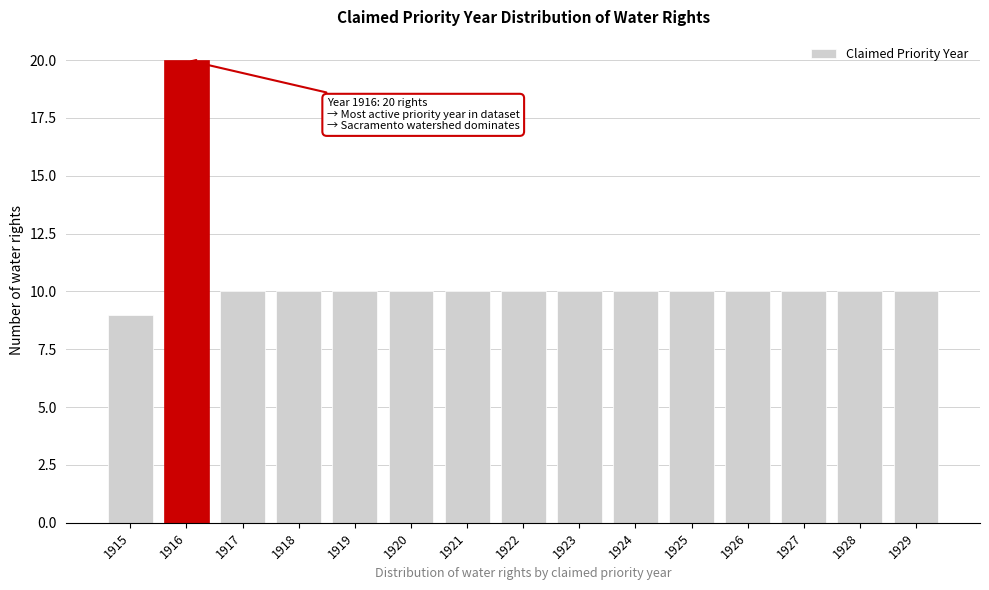

Reading left to right, what are all the values shown in this chart?

1915=9	1916=20	1917=10	1918=10	1919=10	1920=10	1921=10	1922=10	1923=10	1924=10	1925=10	1926=10	1927=10	1928=10	1929=10